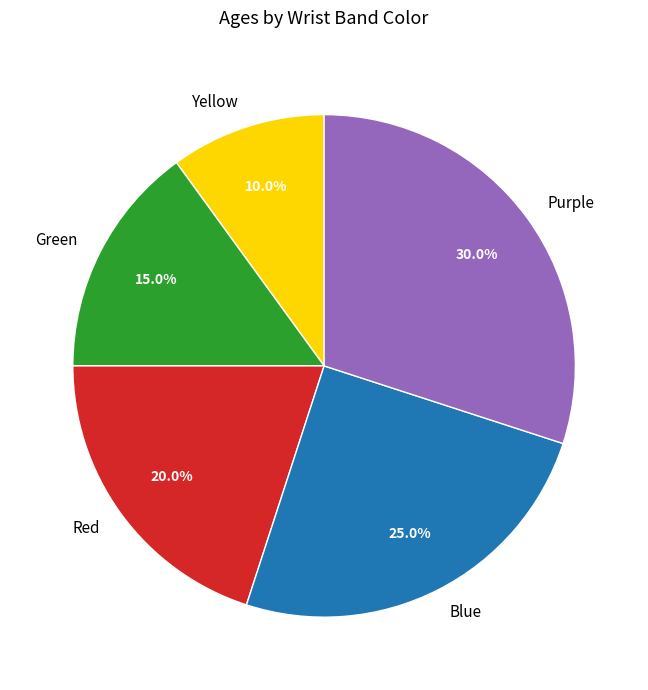

To the nearest percent, what is the difference between the Red and Yellow slice percentages?

10%